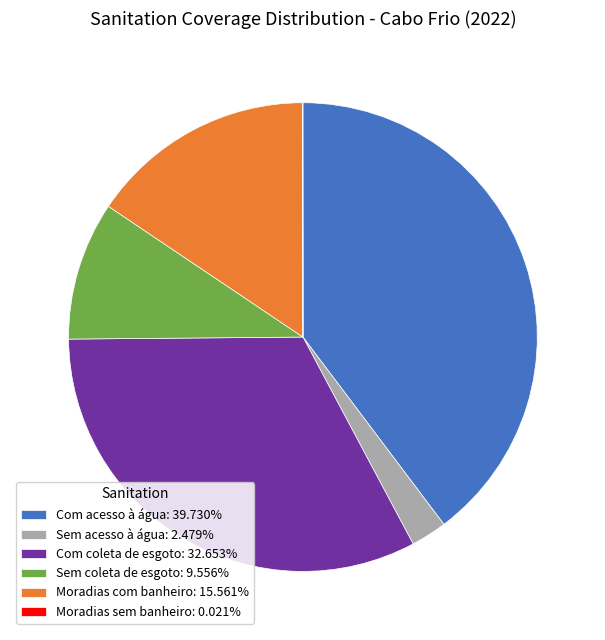

Combined, do Sem coleta de esgoto: 9.556% and Com acesso à água: 39.730% account for over 50%?

No